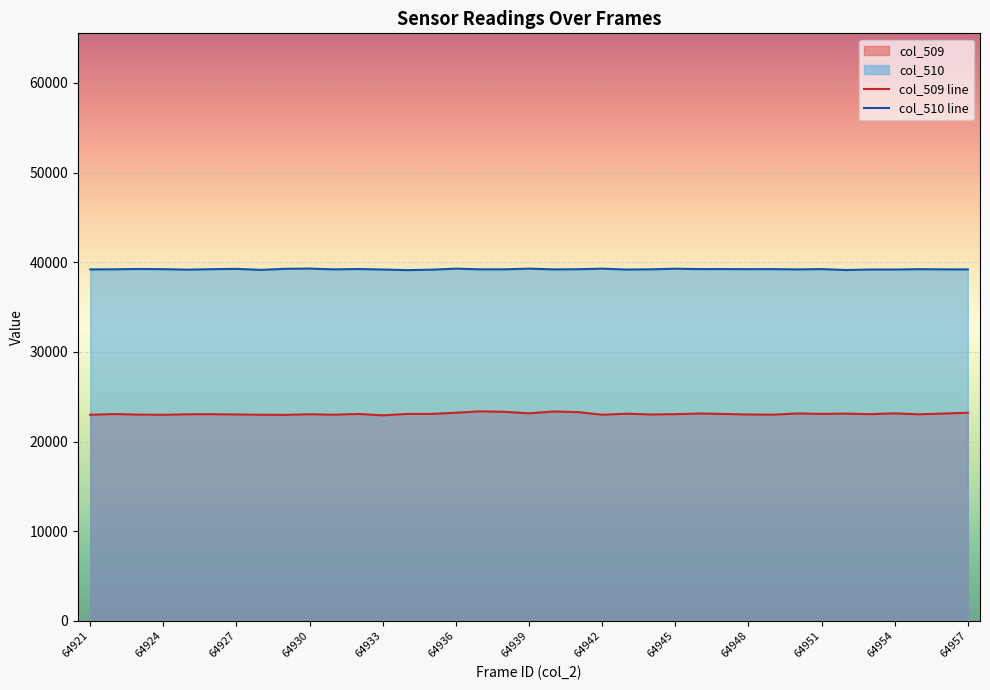

Which series has the widest spread of values?

col_509 line